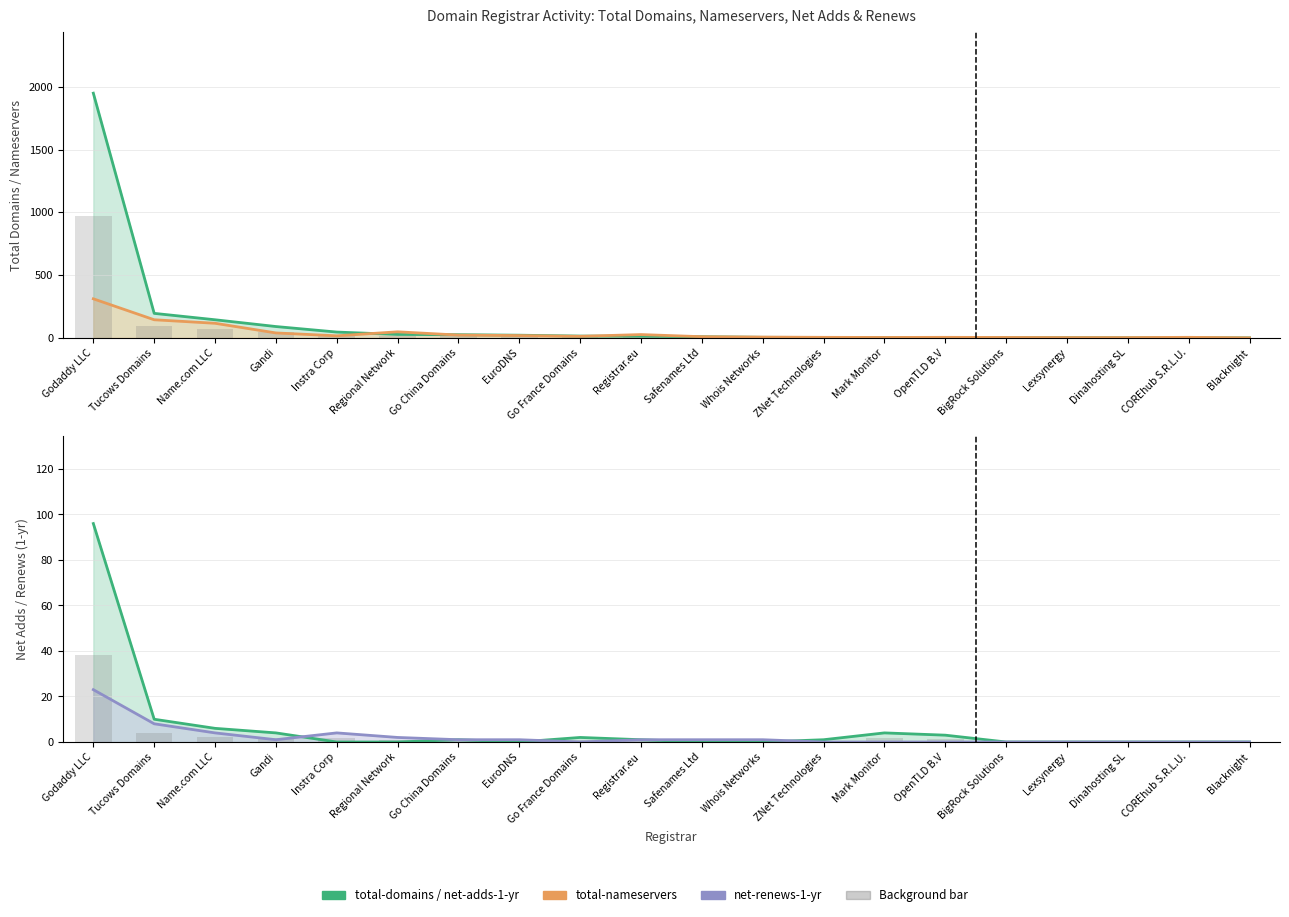

What is the sum of all total-domains bar values?

1276.5